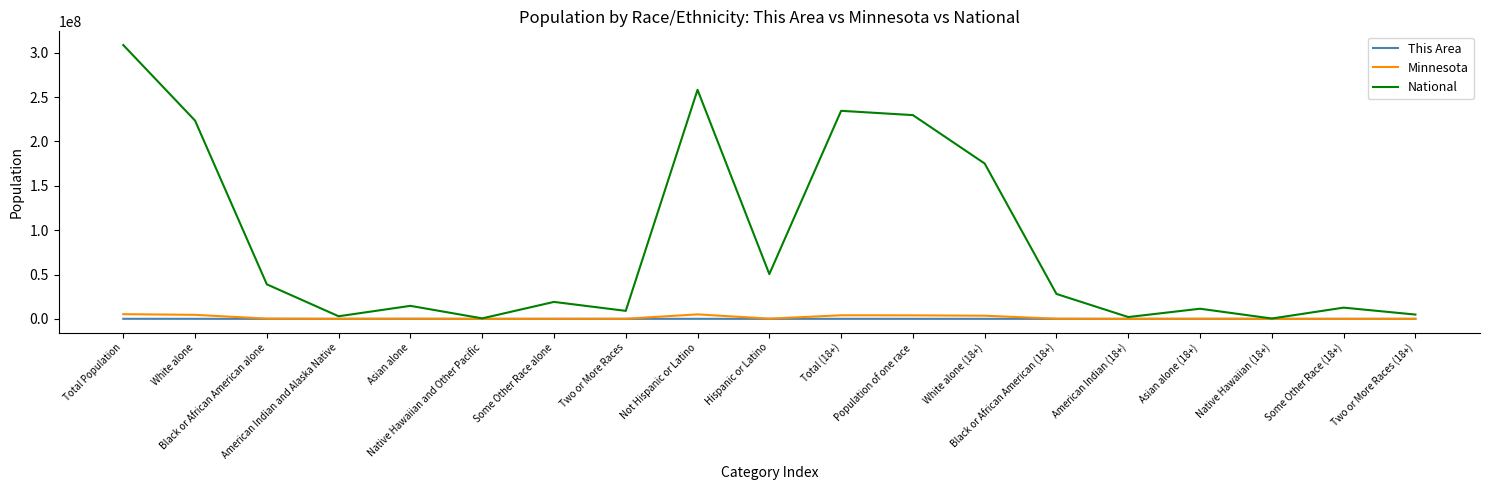

What are all the series names shown in the legend?

This Area, Minnesota, National